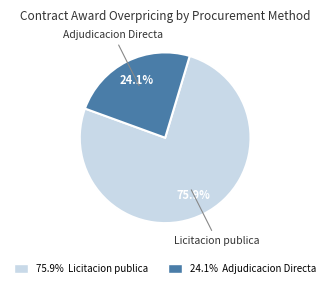

How many slices are in this pie chart?

2